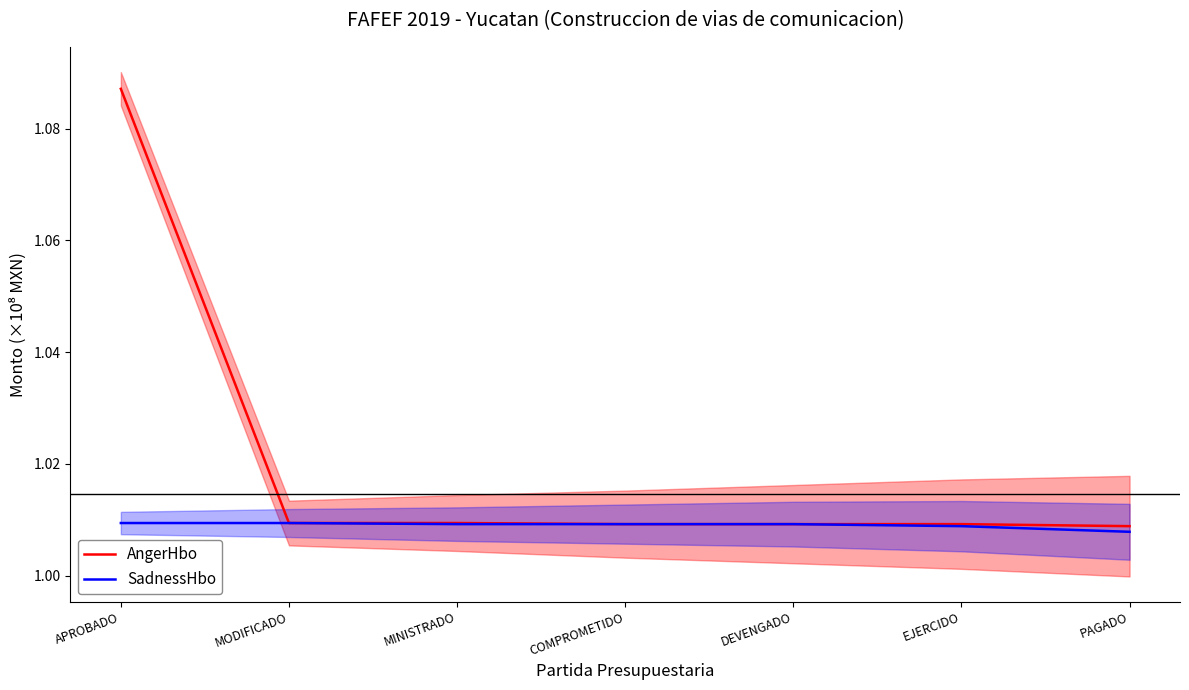

Which category has the highest value in the AngerHbo series?

APROBADO